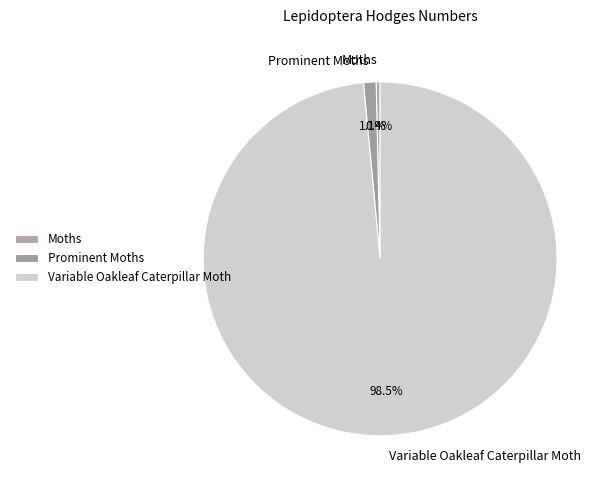

Between Variable Oakleaf Caterpillar Moth and Moths, which is larger?

Variable Oakleaf Caterpillar Moth